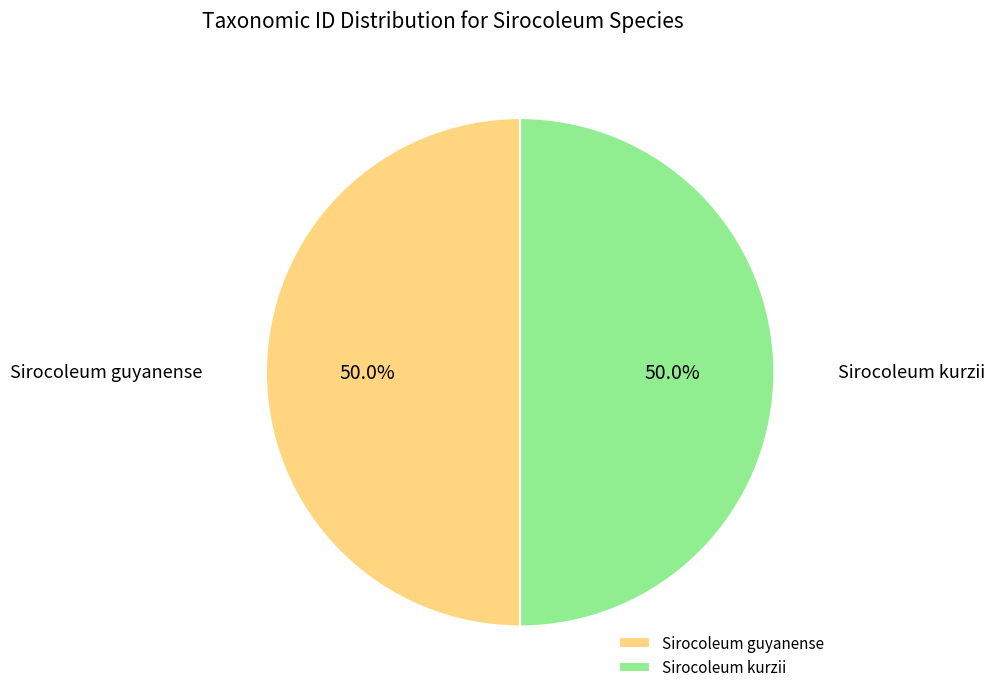

How much of the chart is everything except Sirocoleum kurzii?

50.0%